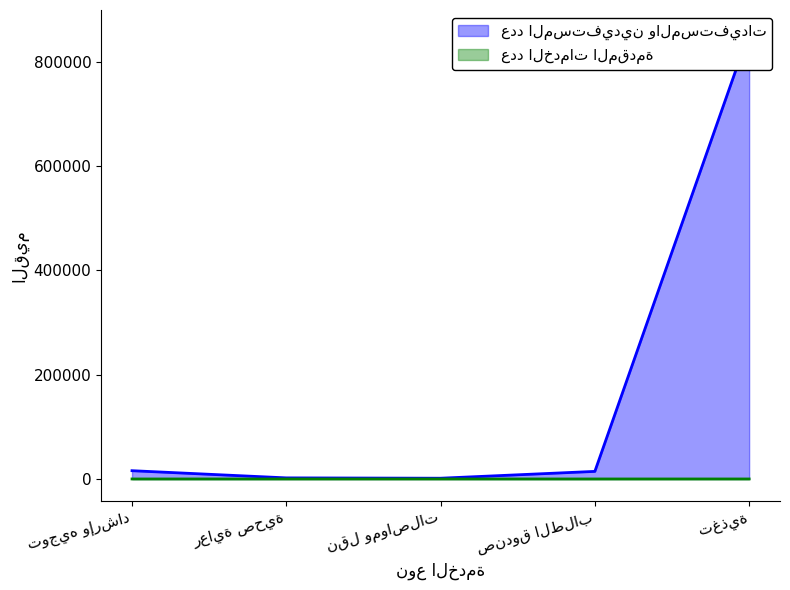

Which series has the largest total across all categories?

عدد المستفيدين والمستفيدات